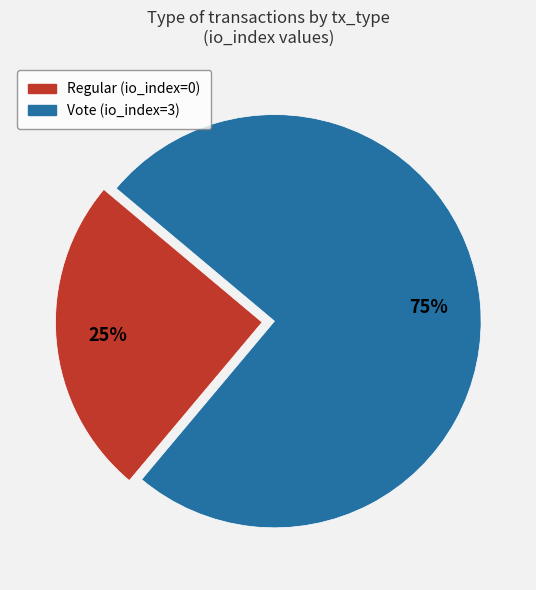

Which category has the smallest portion of the pie?

Regular